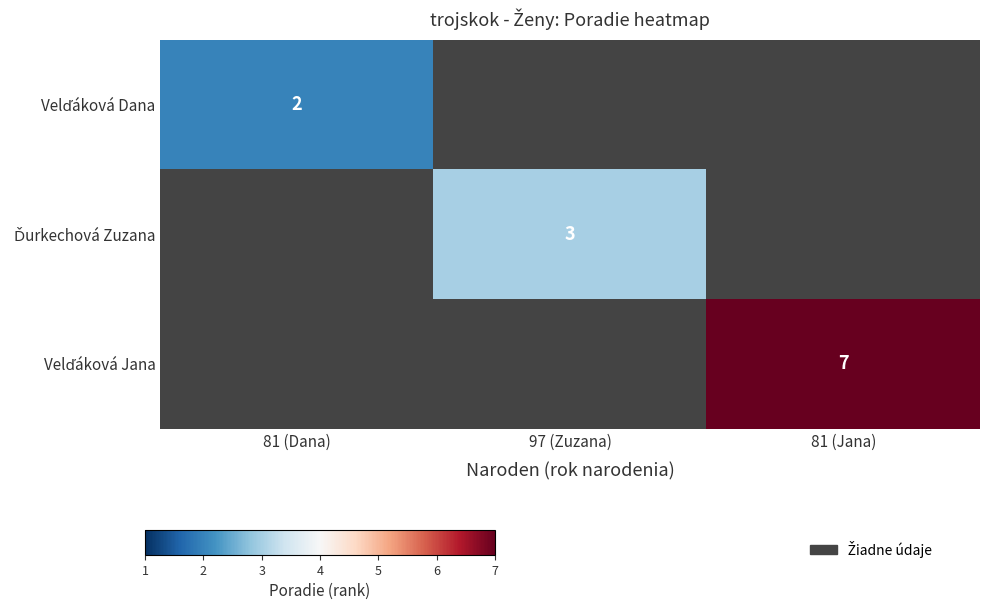

Which category has the lowest value across all series?

97 (Zuzana)